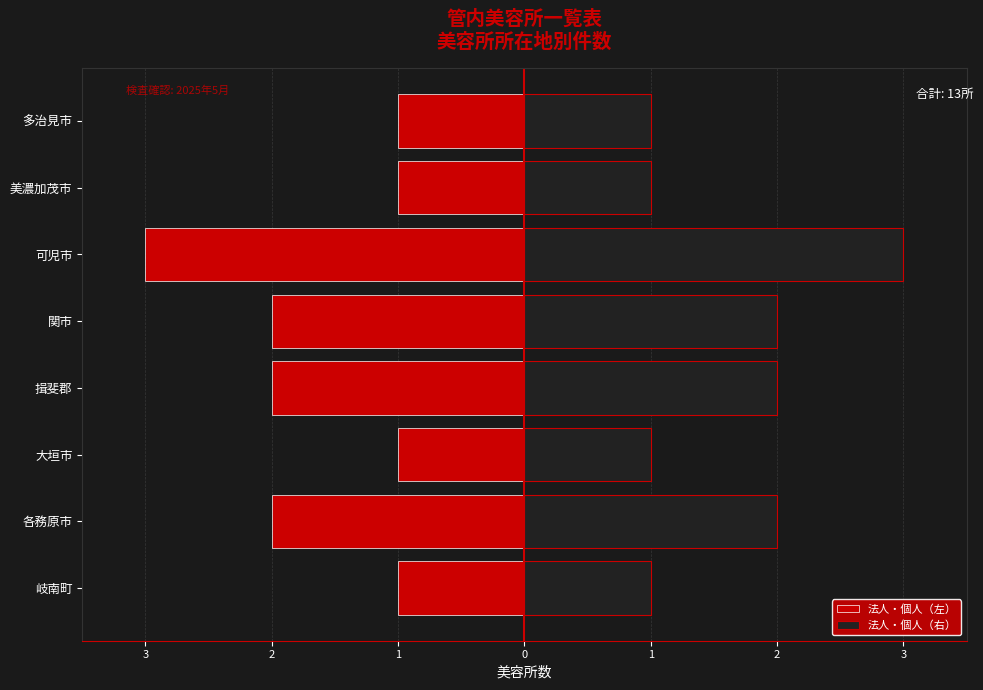

The 法人・個人（左） series shows -3 at 関市. True or false?

False